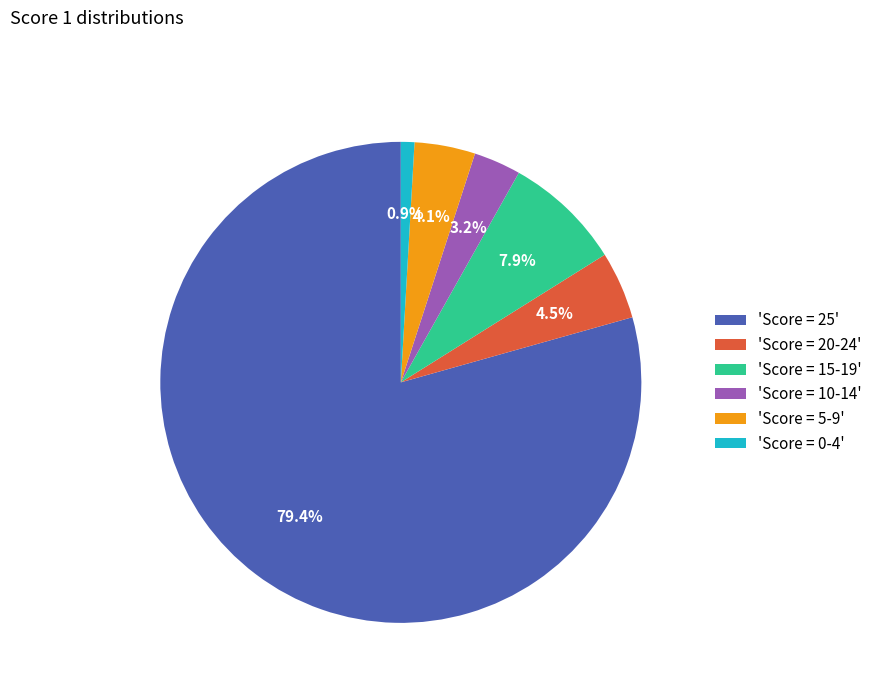

Combined, do 'Score = 20-24' and 'Score = 5-9' account for over 50%?

No